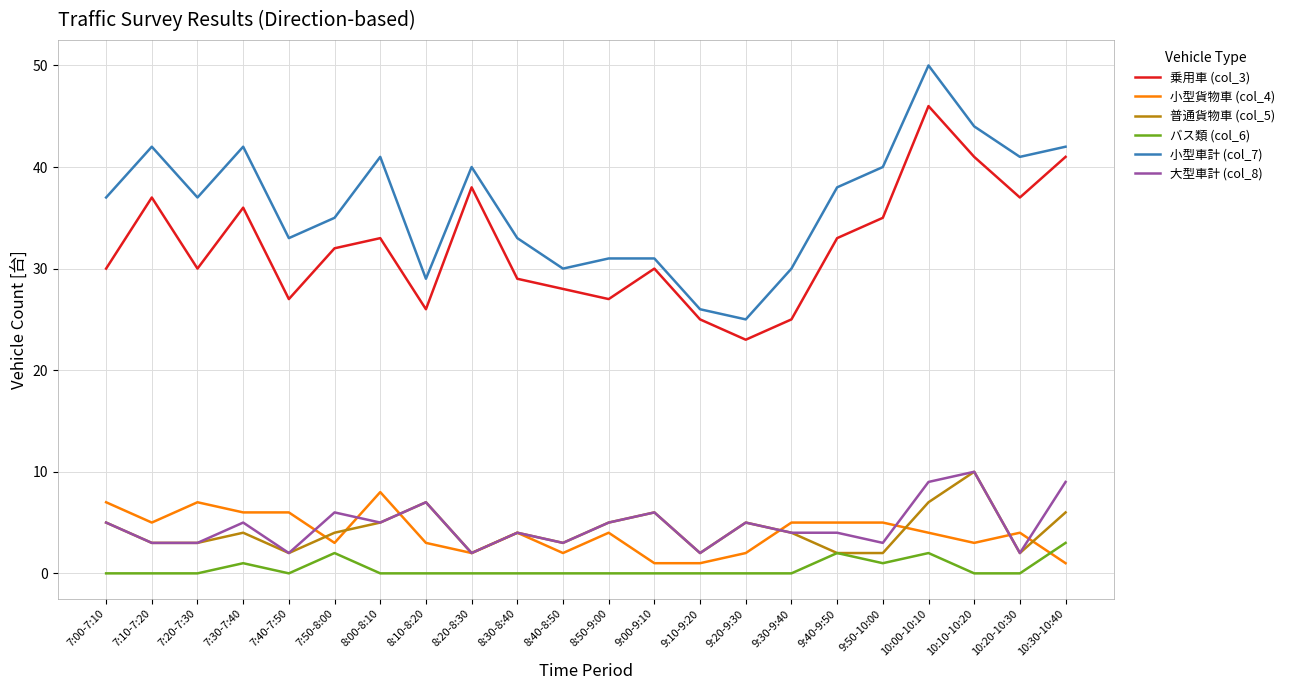

At which category does 小型車計 (col_7) reach its first local valley?

7:20-7:30